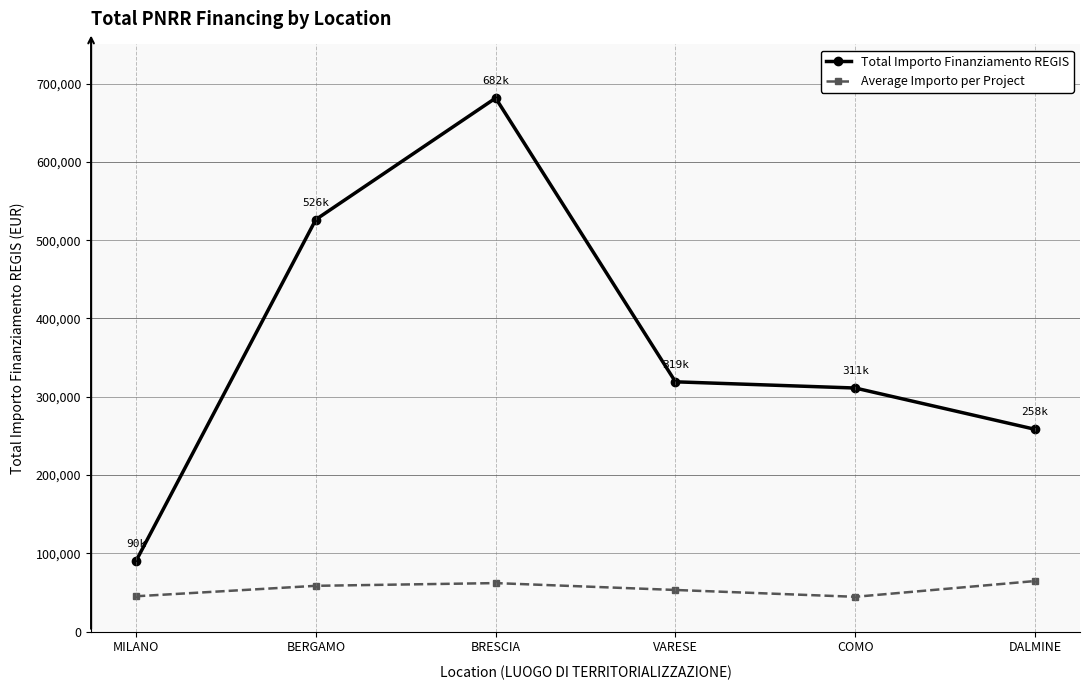

At which category is the sum across all series the highest?

BRESCIA